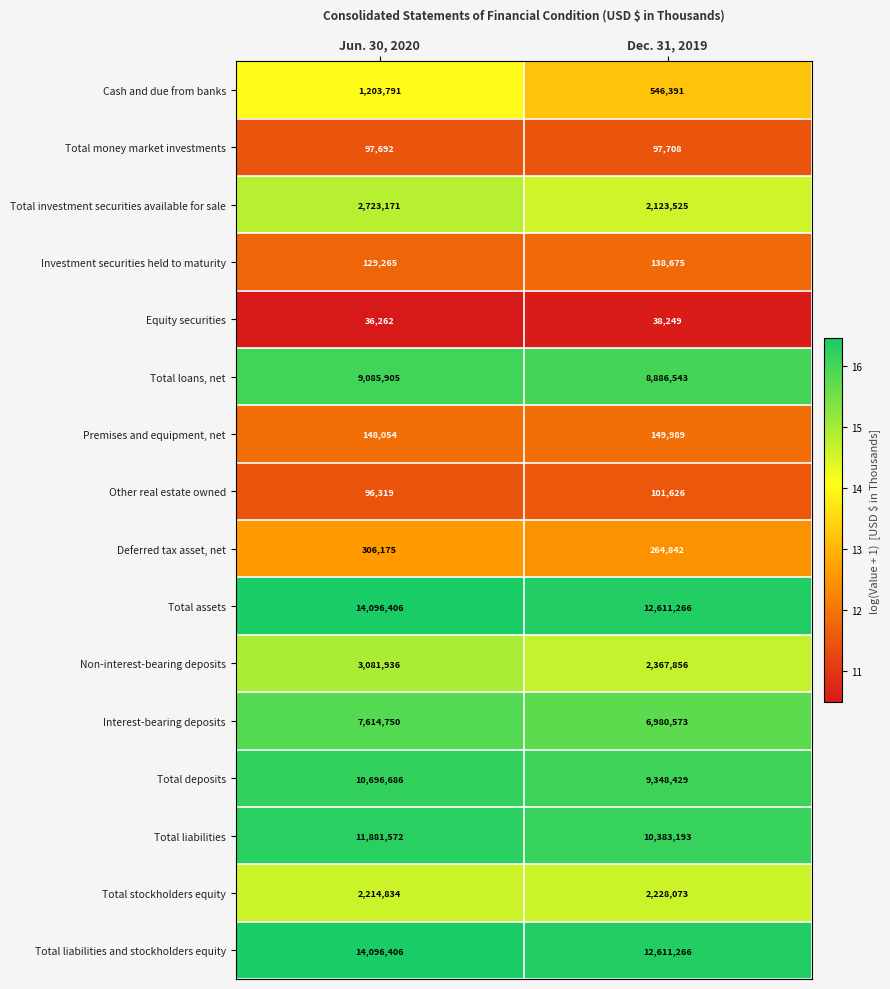

At which category does the chart reach its peak across all series?

Jun. 30, 2020